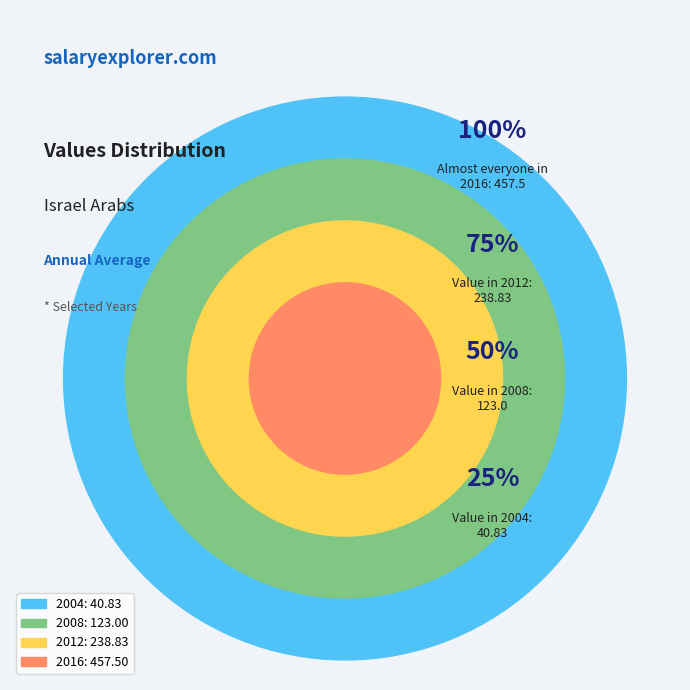

Is there a majority slice in this chart?

No